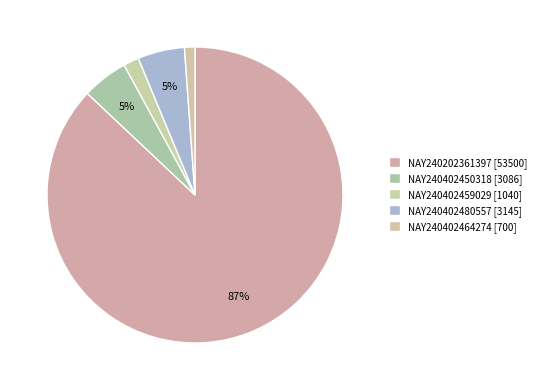

What percentage is the NAY240402459029 slice, to the nearest percent?

2%